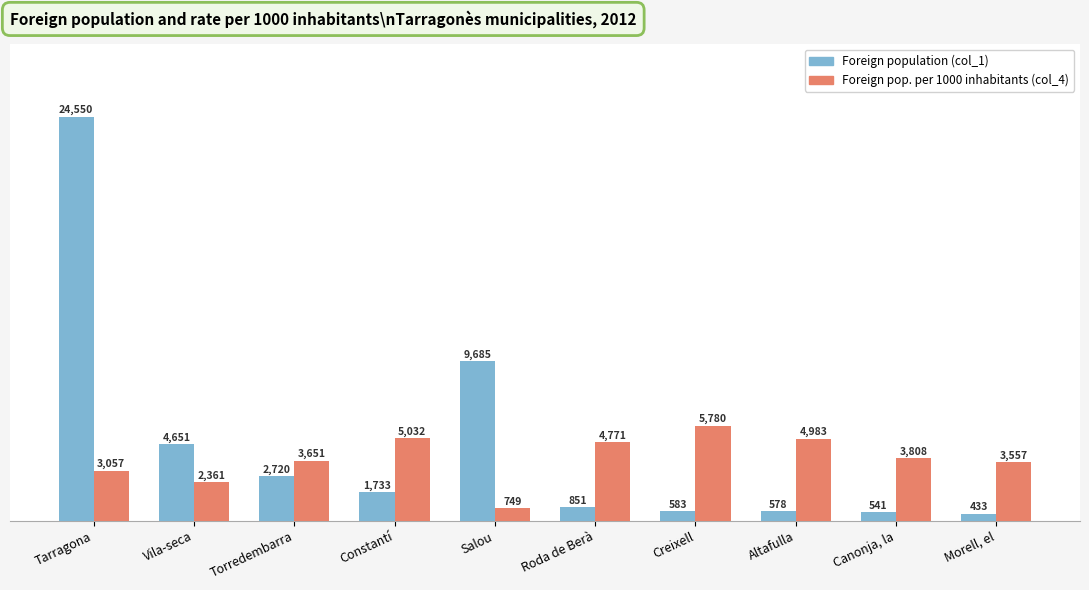

At which category does the chart reach its minimum across all series?

Morell, el